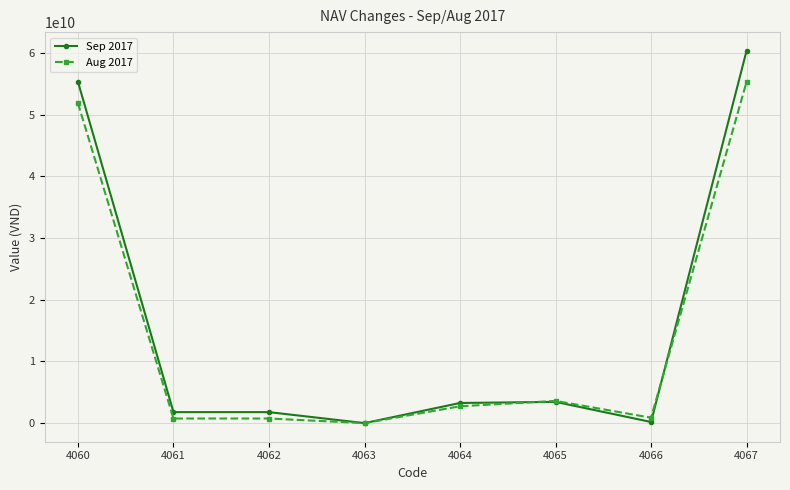

Is the value of Sep 2017 at 4062 greater than the value of Aug 2017 at 4067?

No